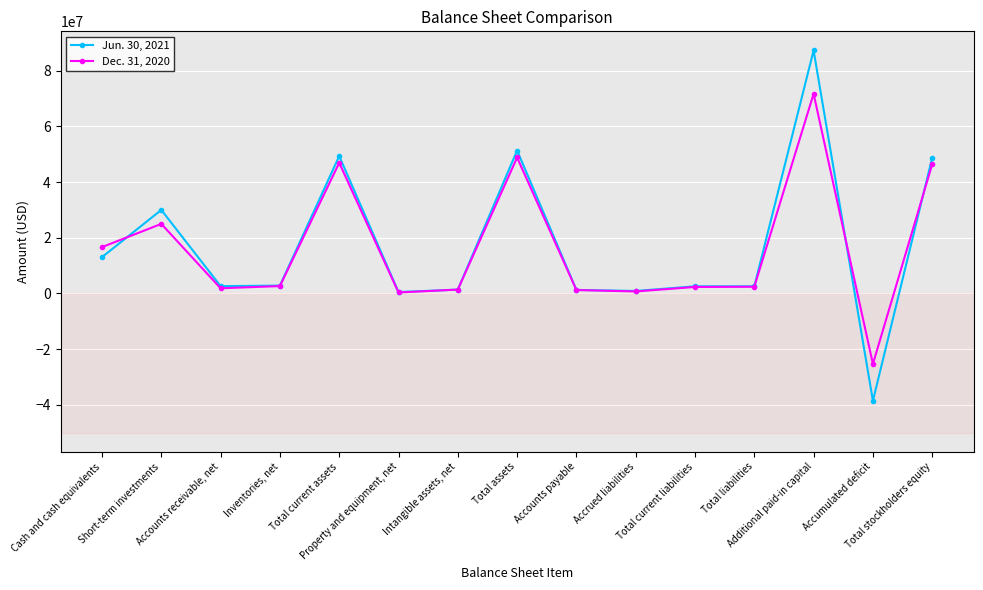

Which series has the largest range (max minus min)?

Jun. 30, 2021